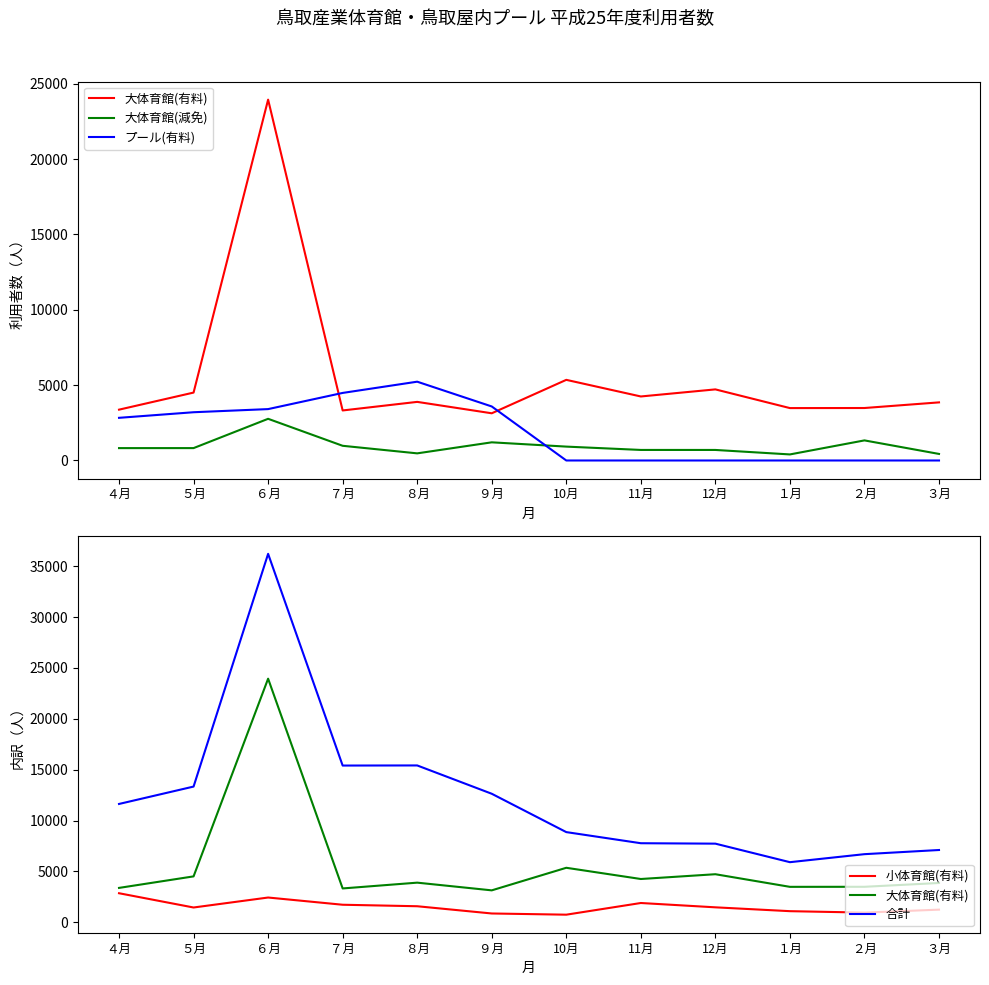

List the labels in order of 合計 value, largest first.

６月, ８月, ７月, ５月, ９月, ４月, 10月, 11月, 12月, ３月, ２月, １月